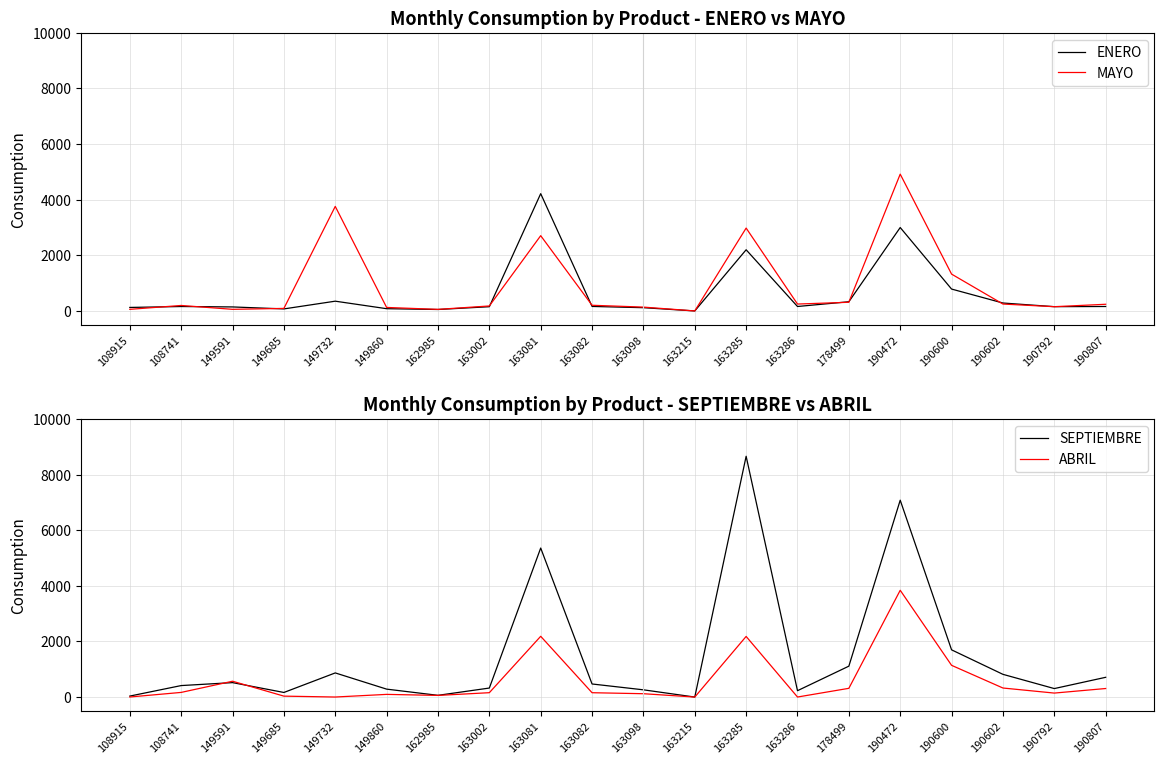

How many values in the MAYO series are below 204?

10